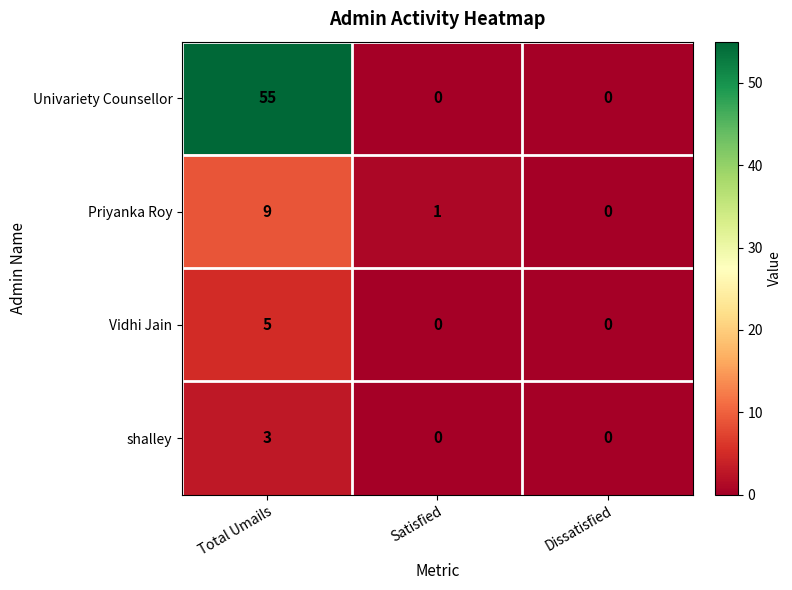

What is the difference between the maximum and minimum values in the shalley series?

3